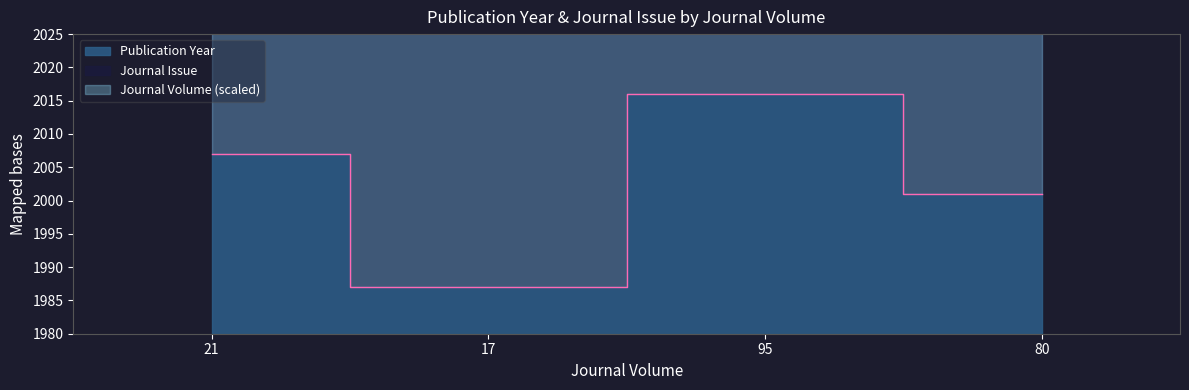

Reading left to right, list all the values displayed in this chart.

Publication Year: 21=2007	17=1987	95=2016	80=2001
Journal Issue: 21=2987	17=2787	95=4187	80=4187